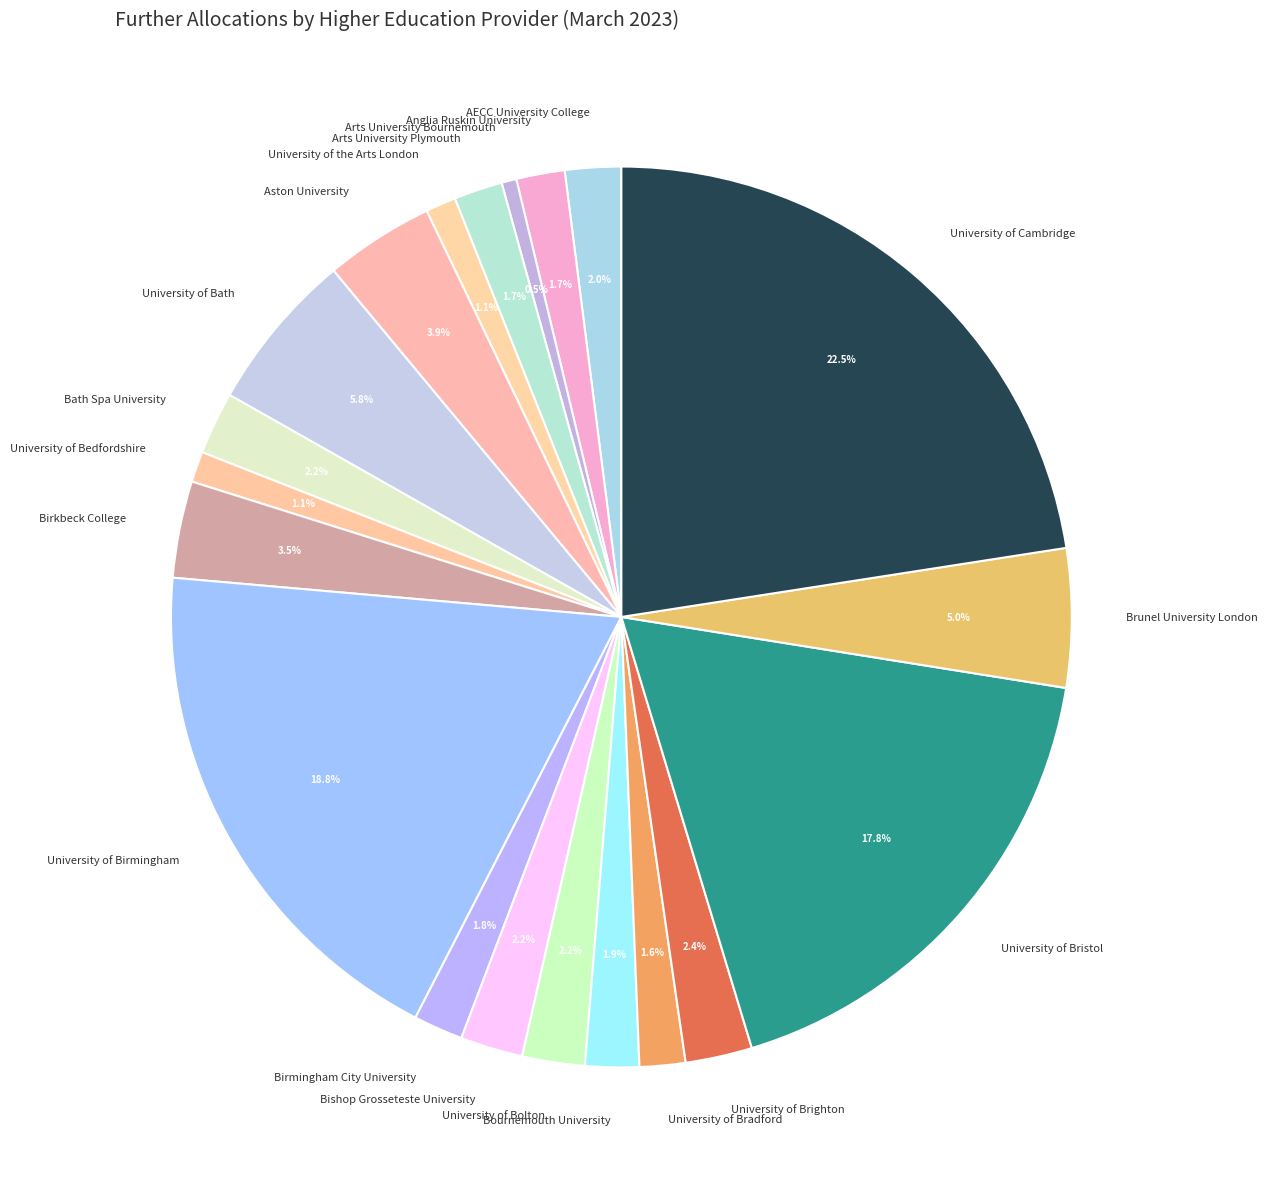

To the nearest percent, what percentage of the pie is University of Bedfordshire?

1%